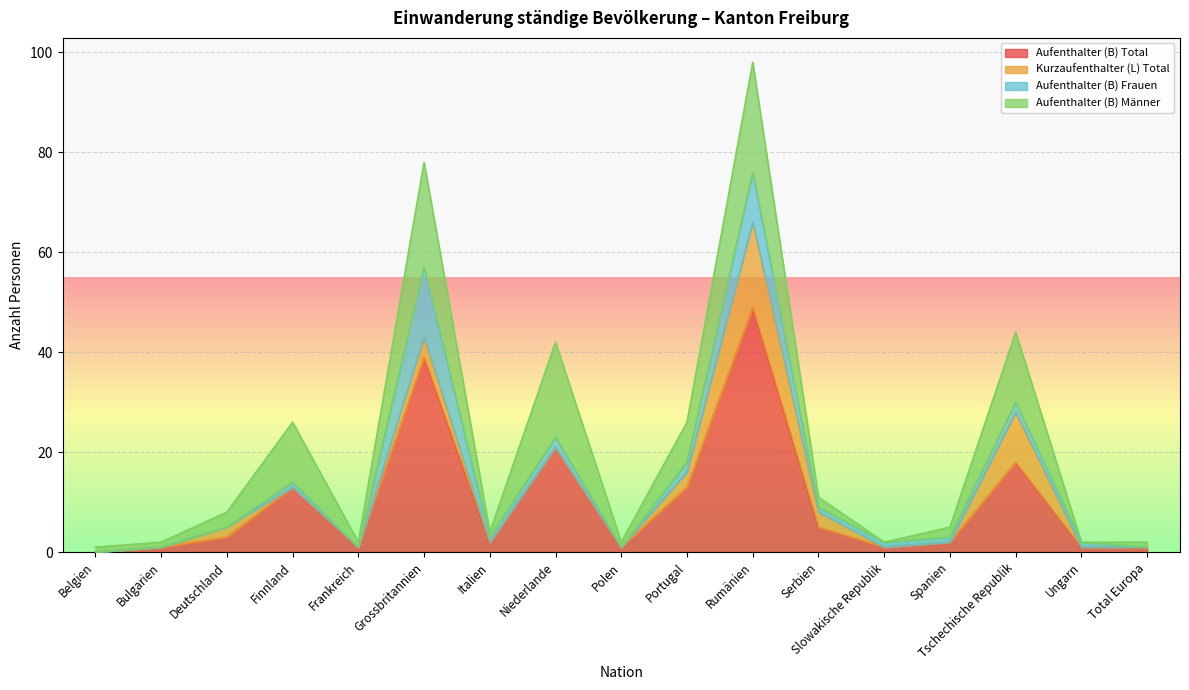

At which category is the sum across all series the highest?

Rumänien